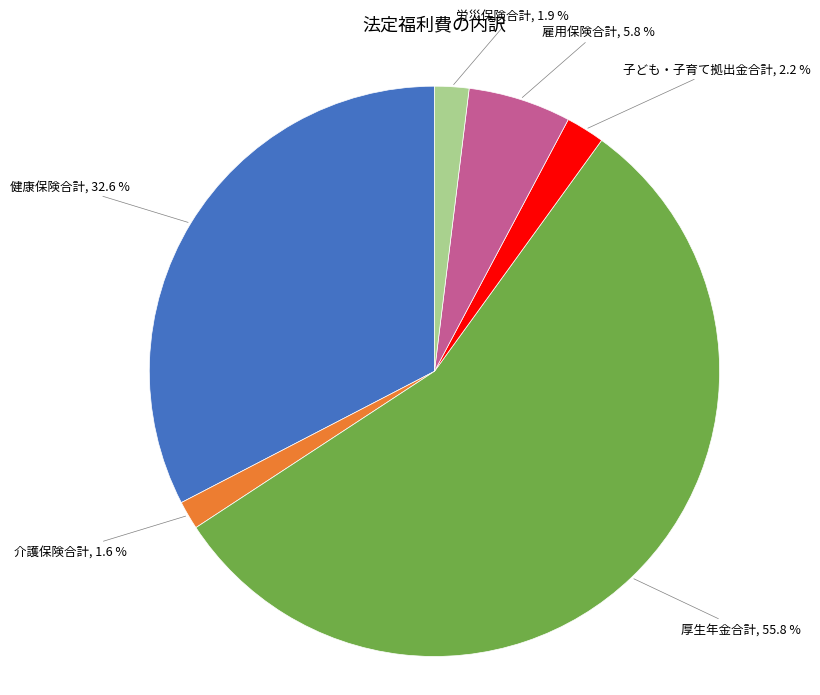

Is there a majority slice in this chart?

Yes